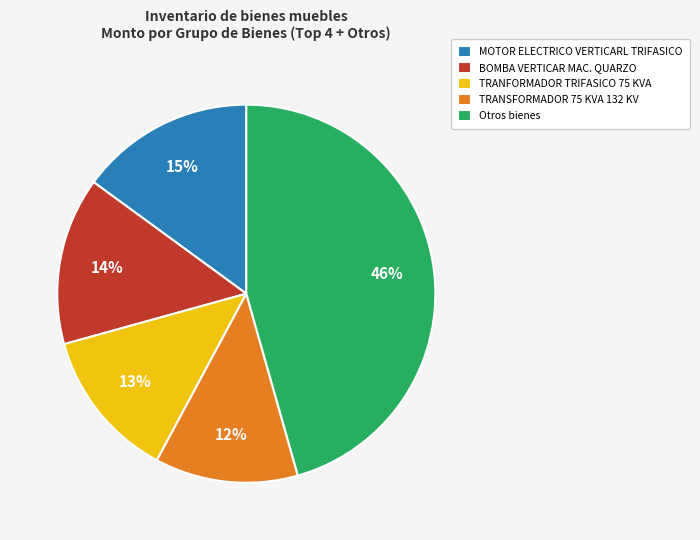

Does any single category account for the majority?

No